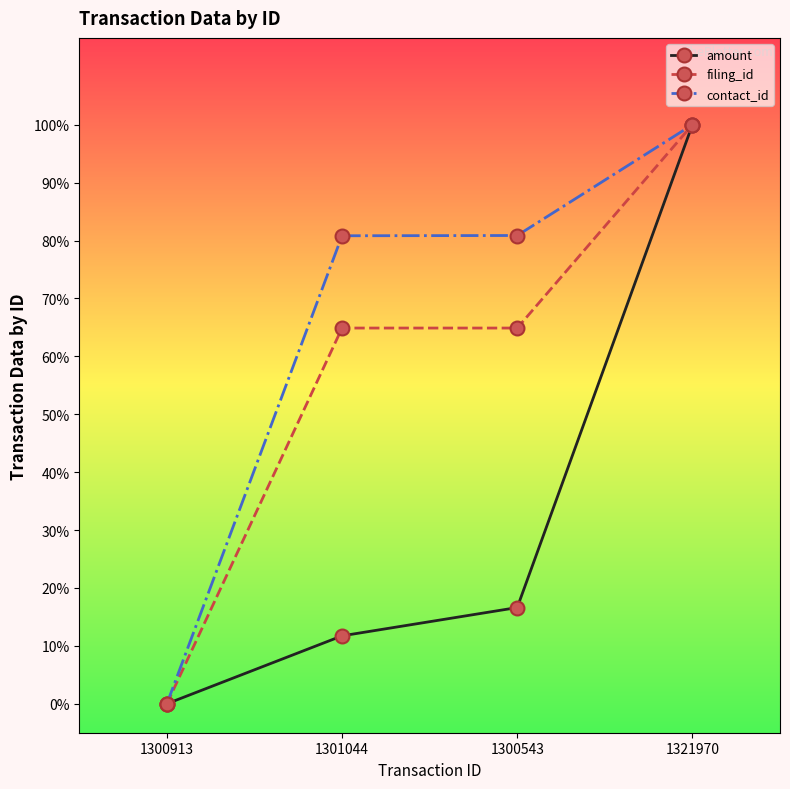

The contact_id series shows 0.5 at 1301044. True or false?

False